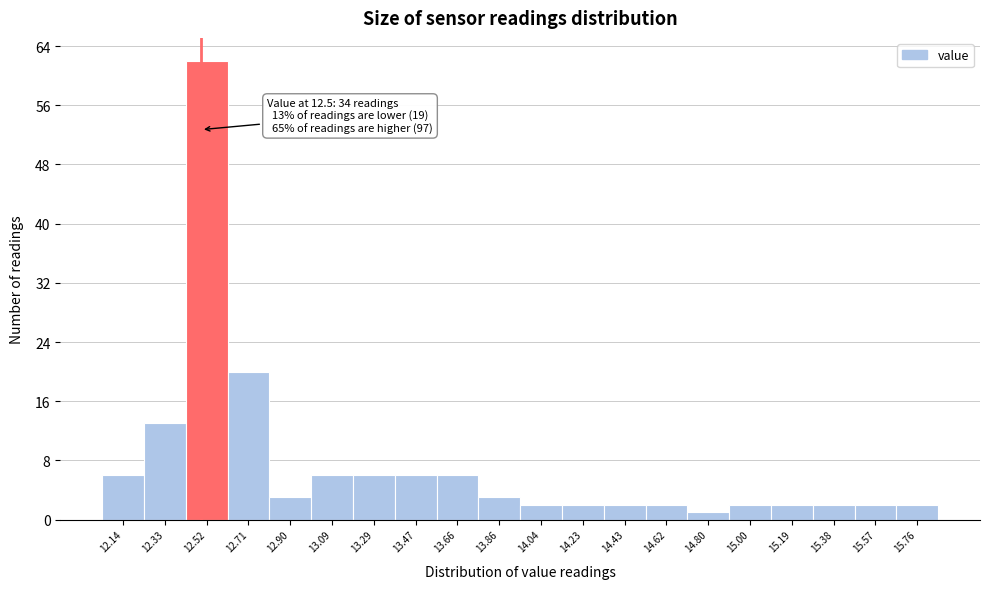

Over which range of the x-axis is the bar tallest?

12.43 to 12.62